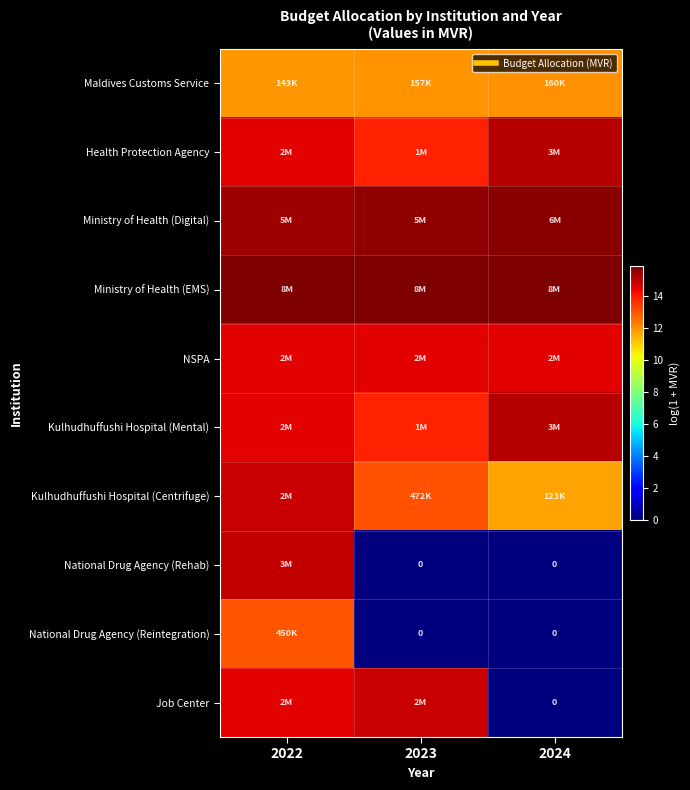

Between 2022 and 2024, which is larger?

2024